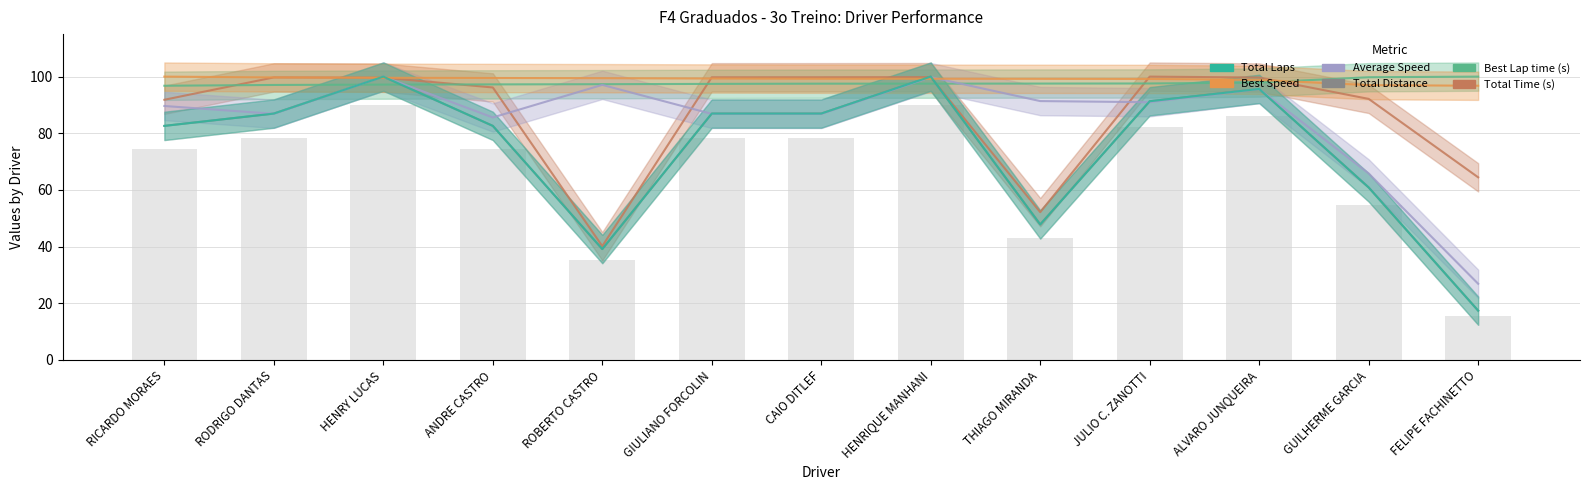

Is it true that Total Laps equals 100.0 at HENRIQUE MANHANI?

True